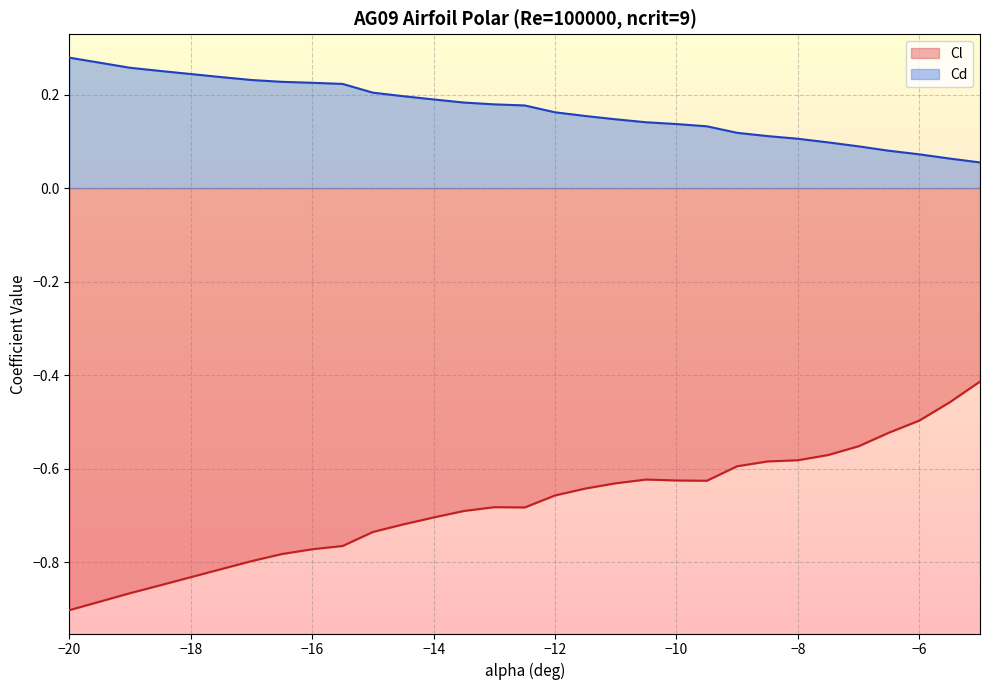

List the series in order of their peak value, highest first.

Cd, Cl